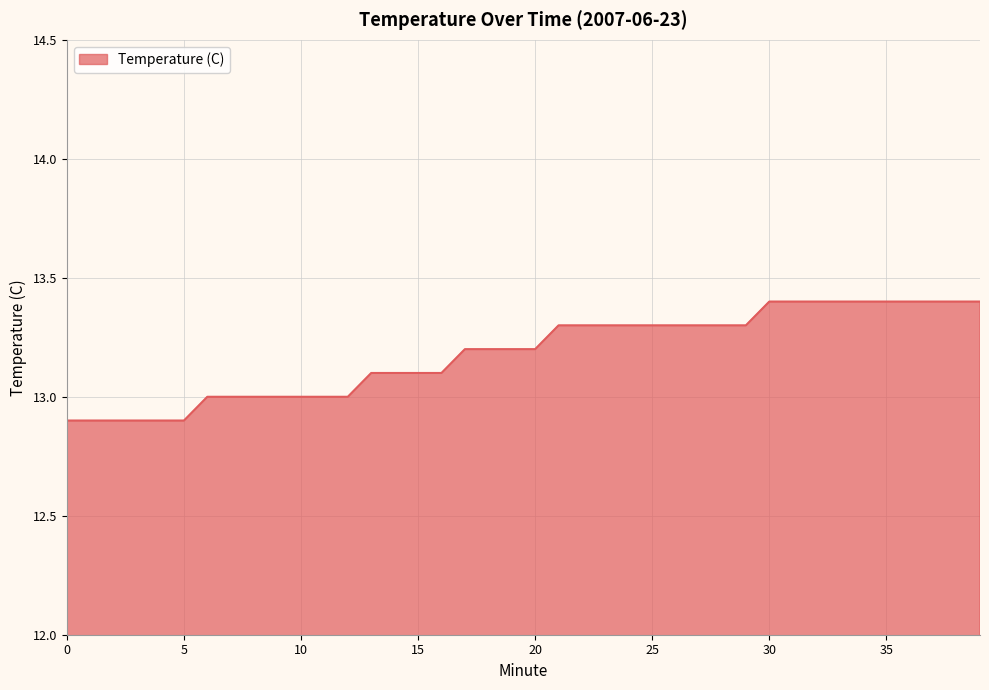

How many series are shown in this chart?

1